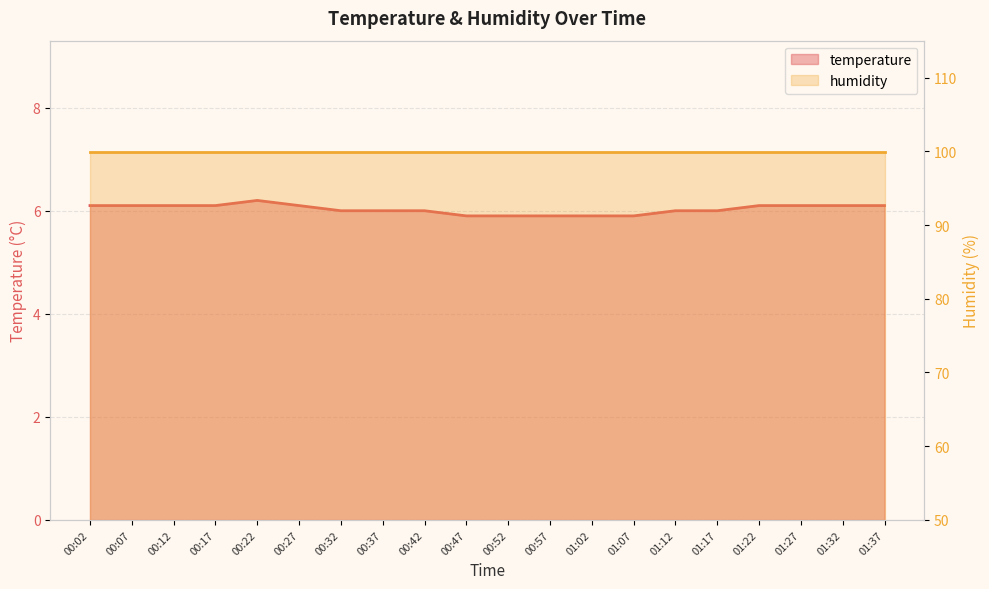

Where does the data first go above 6?

00:02